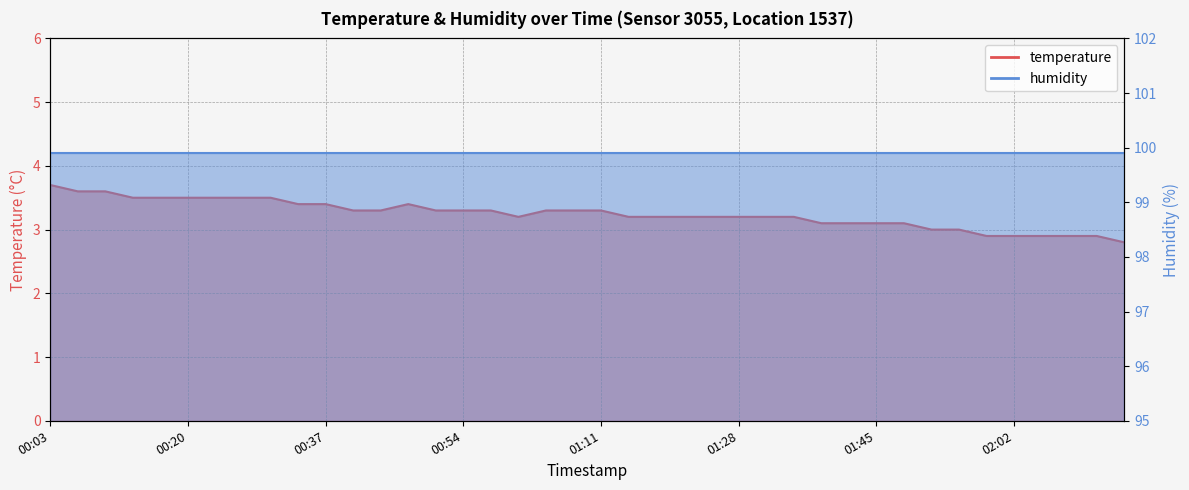

At which category does the chart reach its peak across all series?

00:03